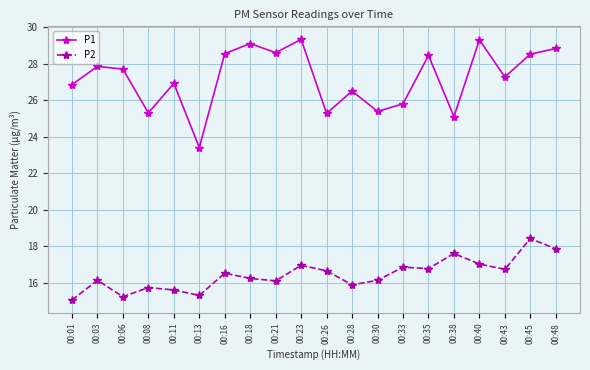

Rank the series at 00:43 from lowest to highest value.

P2, P1